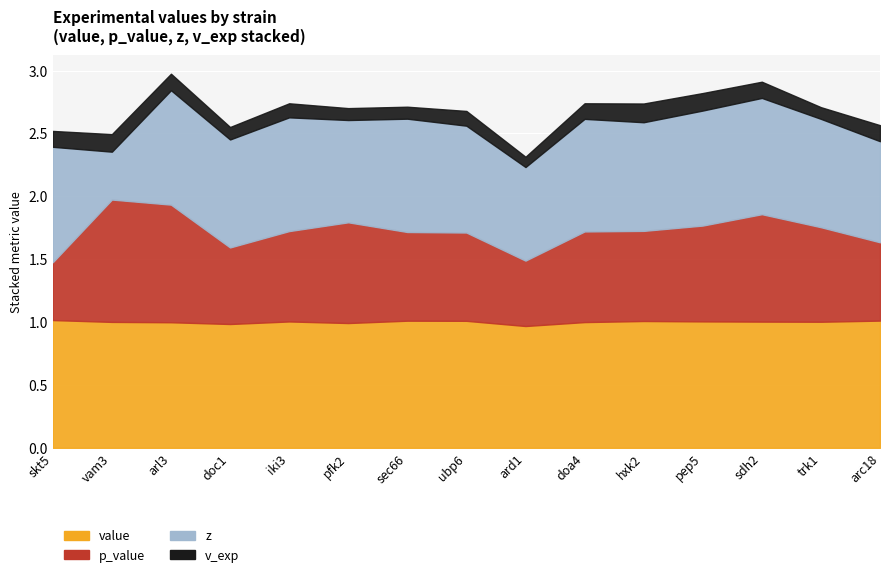

Which series has the largest total across all categories?

value